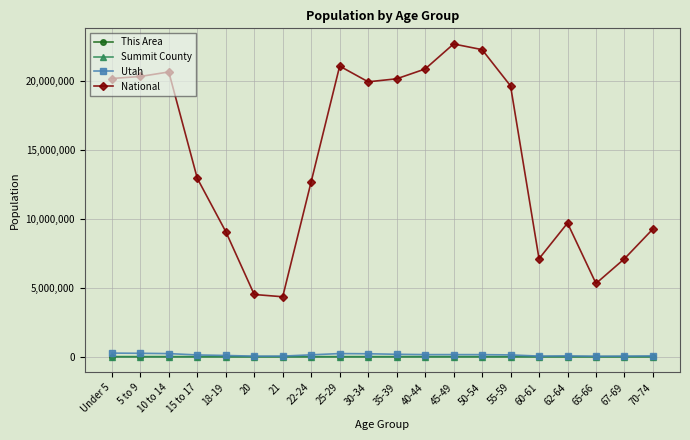

What is the minimum value for Utah?

34485